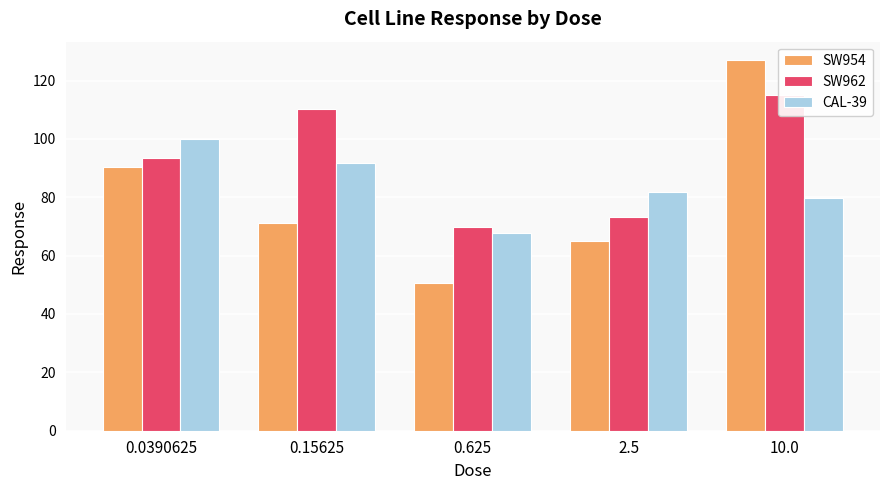

Count the number of data series in this chart.

3